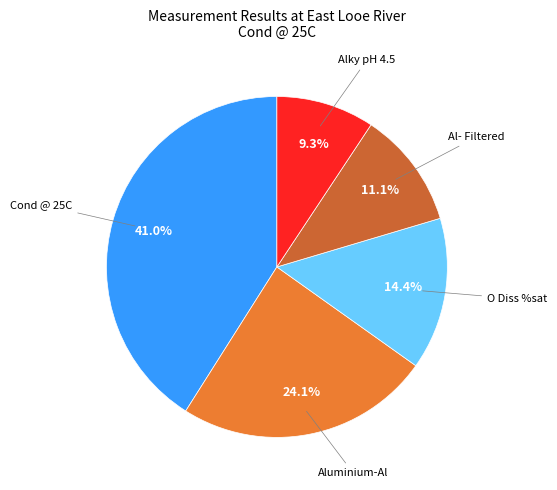

Is there any slice that represents more than half of the pie?

No